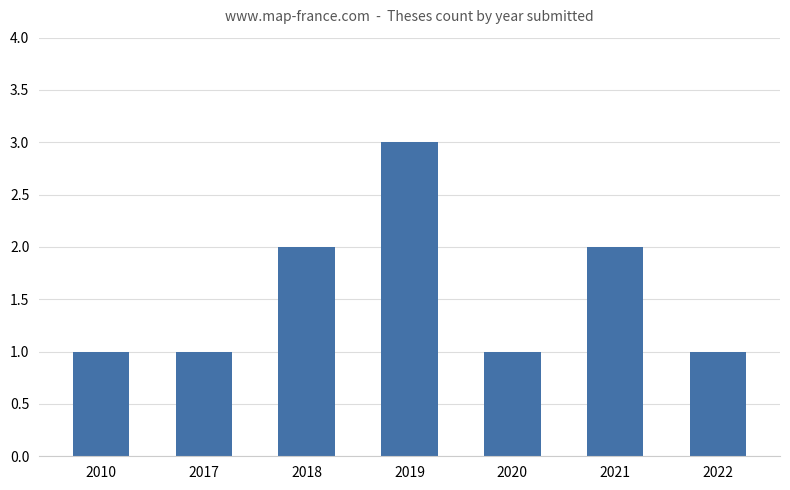

What is the maximum value shown in the chart?

3